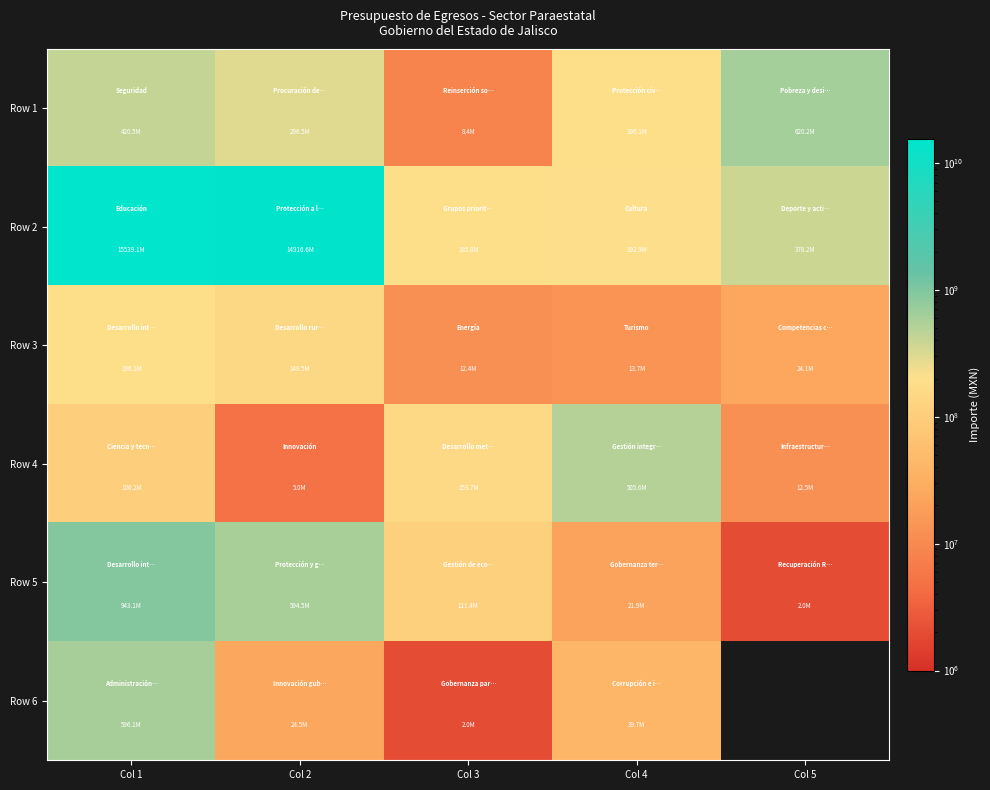

Rank the series at Col 2 from lowest to highest value.

Row 4, Row 6, Row 3, Row 1, Row 5, Row 2